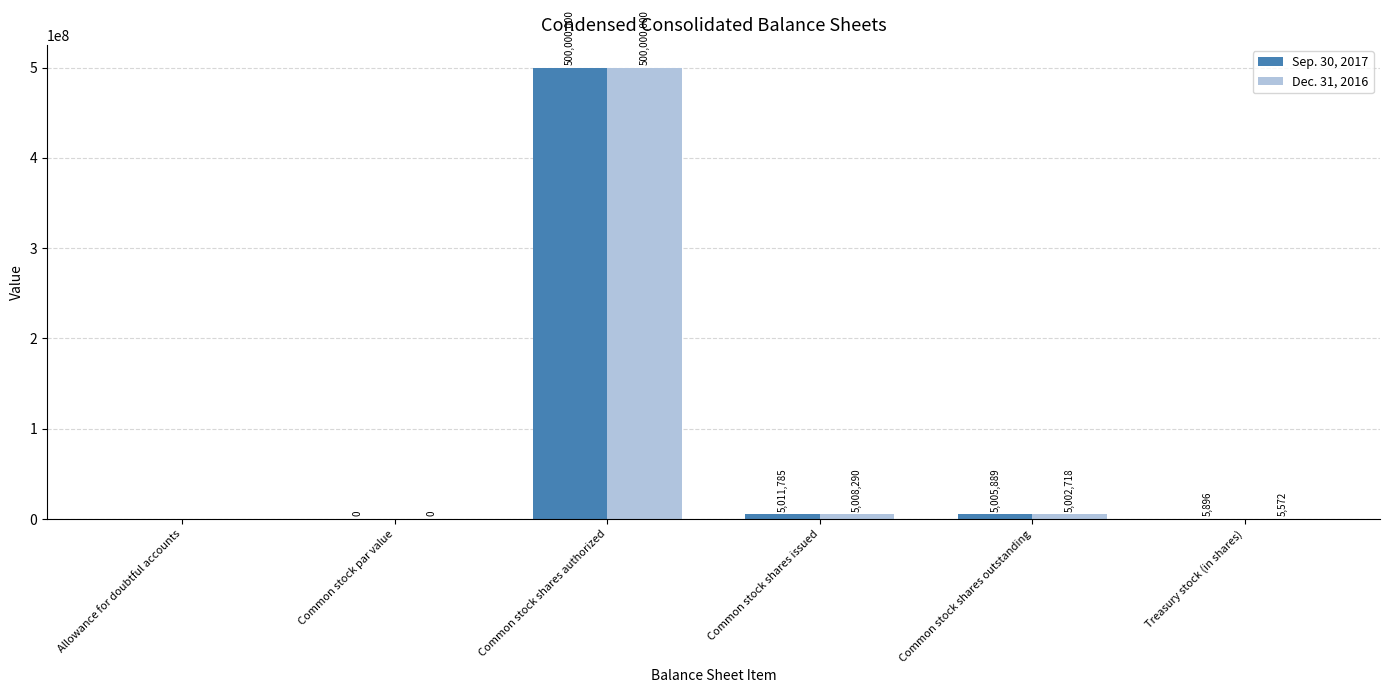

What is the average value of the Sep. 30, 2017 series?

85003928.3